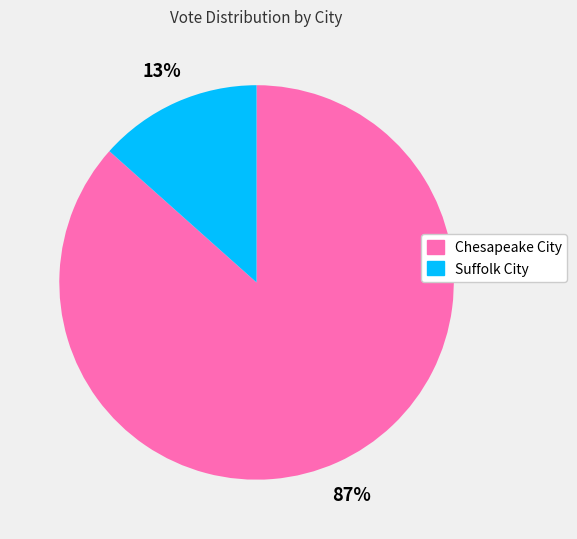

To the nearest percent, what is the average slice percentage?

50%